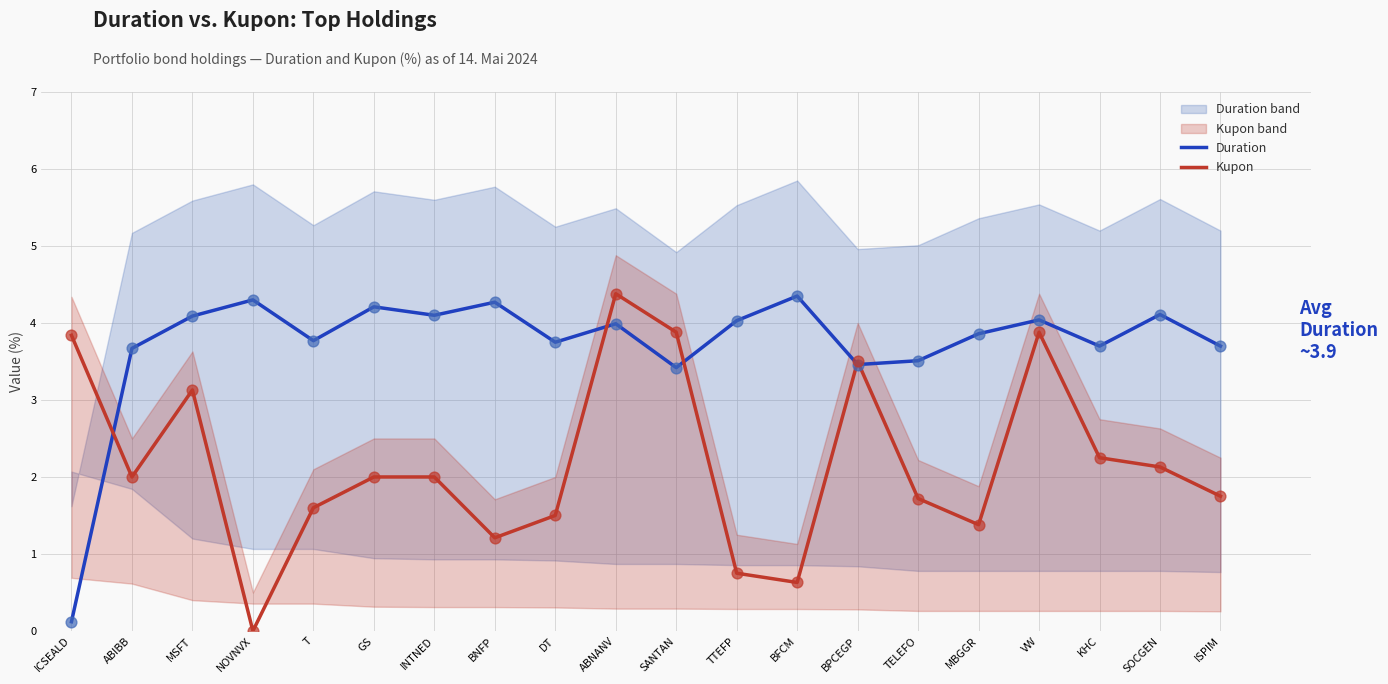

At which category is the sum across all series the highest?

ABNANV